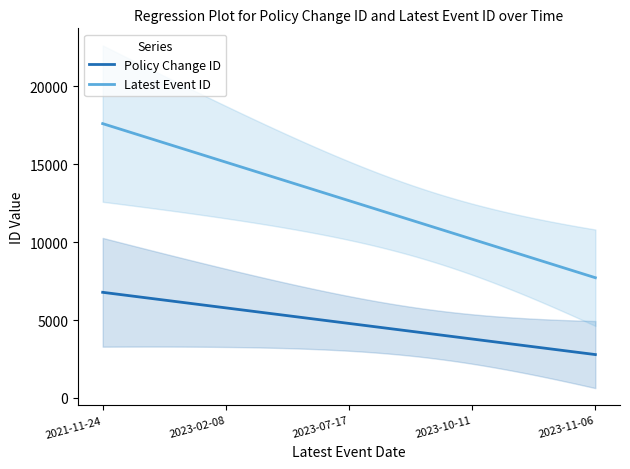

Is it true that Latest Event ID equals 4005 at 2023-11-06?

False